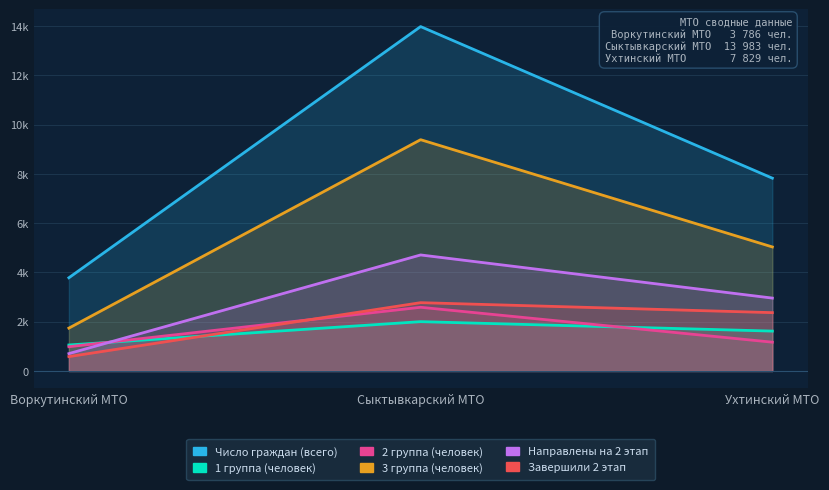

At how many categories does at least one series exceed 2956?

3